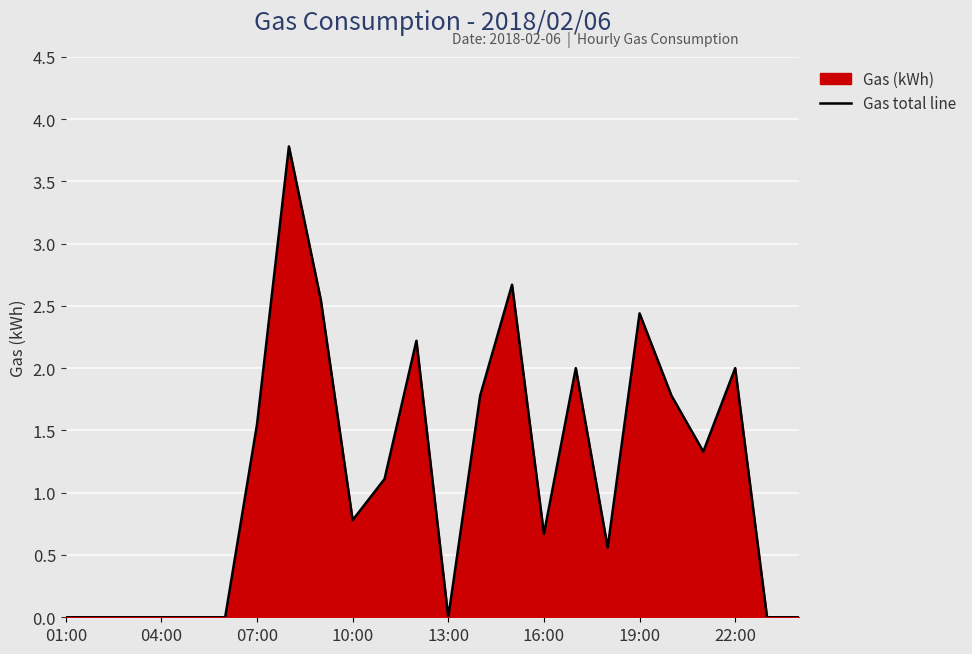

What is the greatest value displayed?

3.8